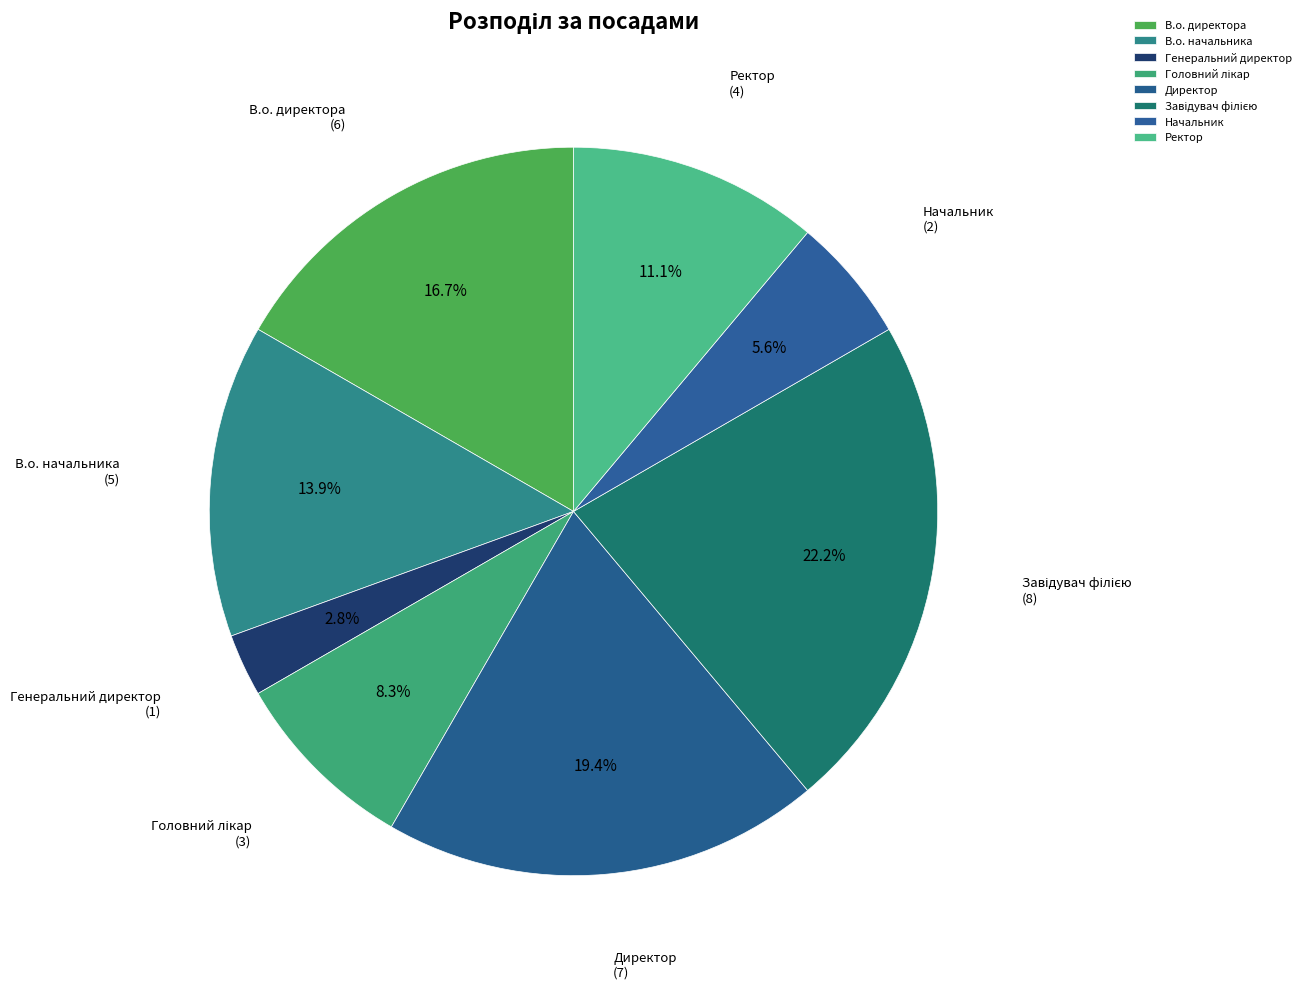

Do Генеральний директор and Директор together represent more than half of the pie?

No